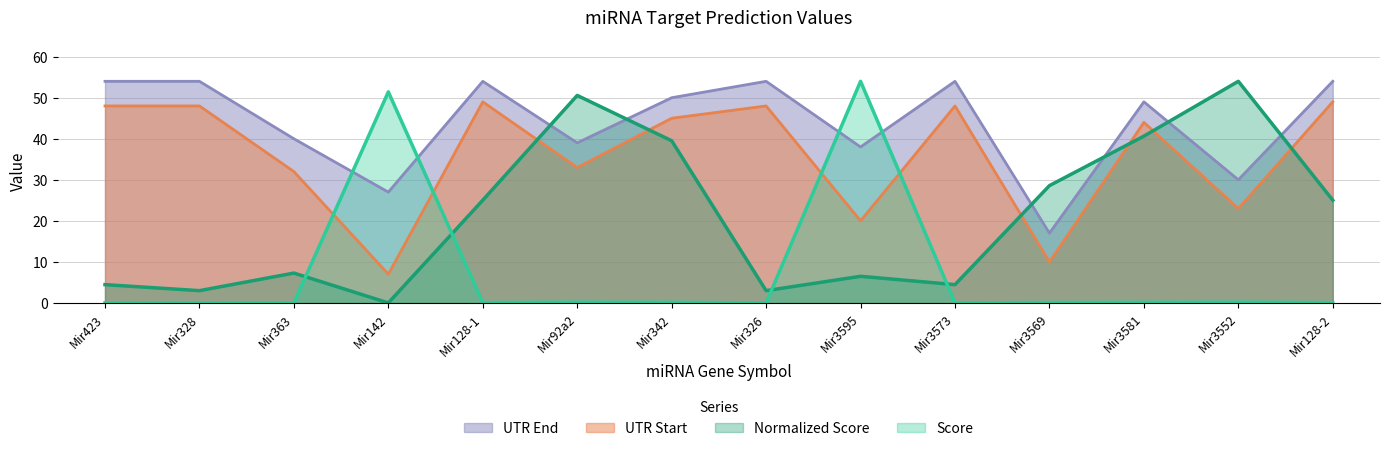

In Score, how many points are higher than both neighbors (excluding endpoints)?

4